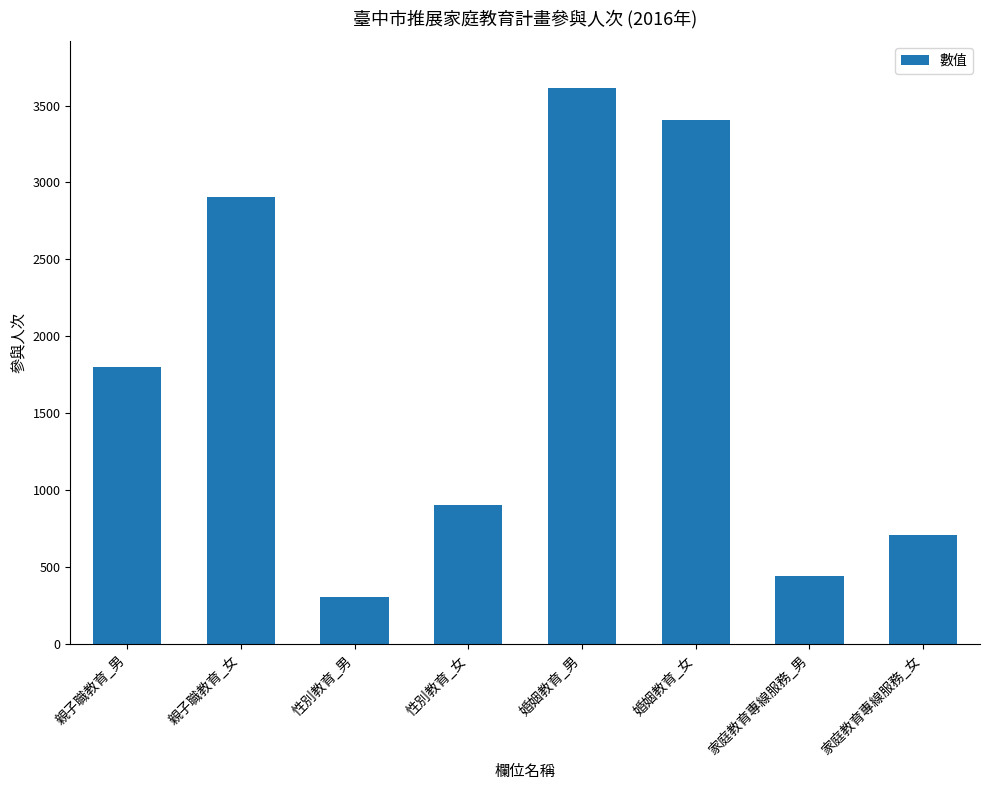

List the labels in order of value, largest first.

婚姻教育_男, 婚姻教育_女, 親子職教育_女, 親子職教育_男, 性別教育_女, 家庭教育專線服務_女, 家庭教育專線服務_男, 性別教育_男